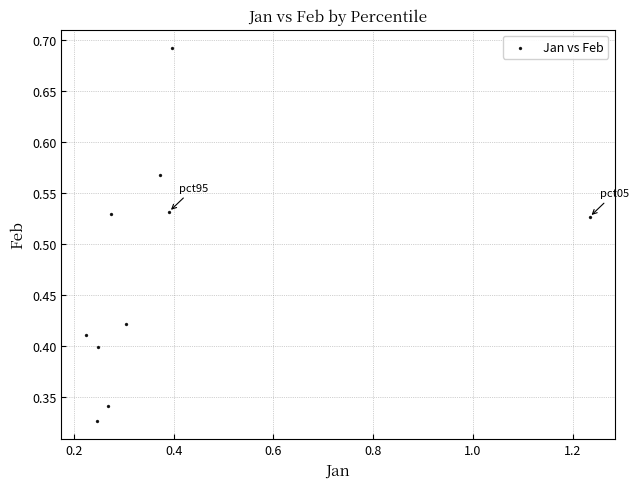

What is the range of X values (max minus min)?

1.0